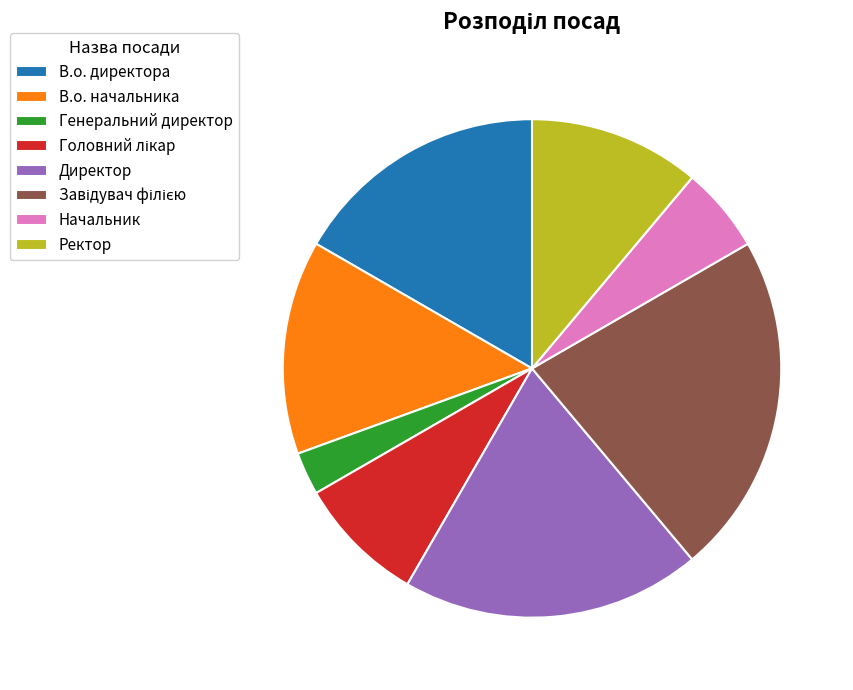

Which slice is the smallest?

Генеральний директор